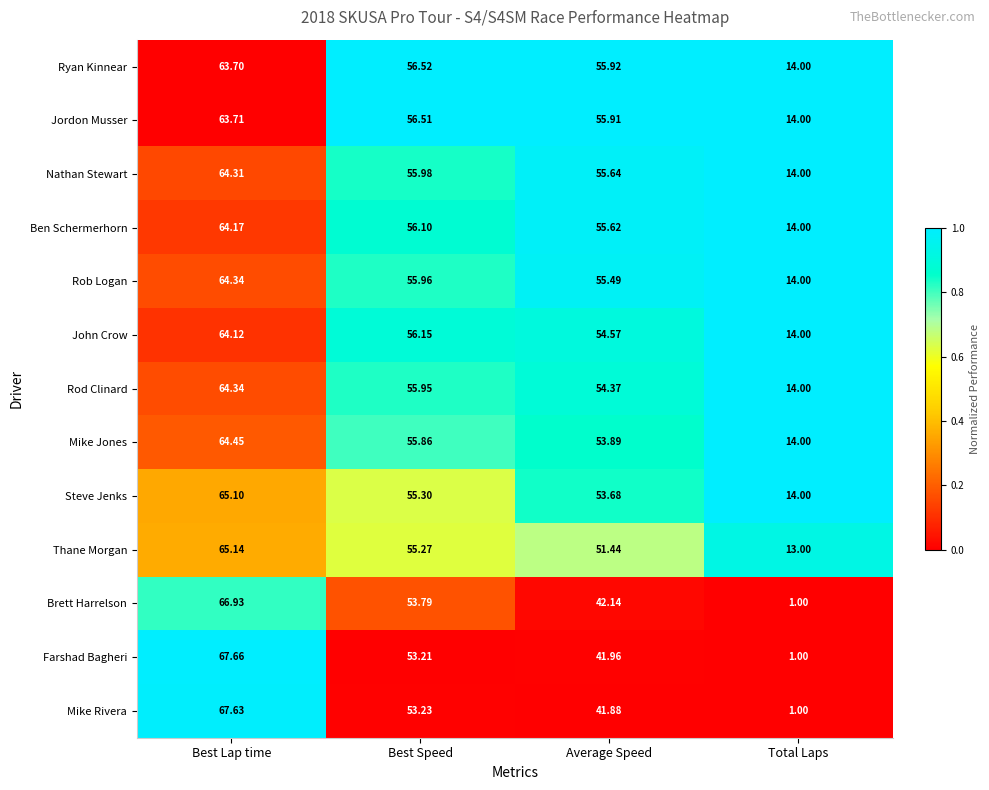

Between Best Lap time and Total Laps, which series saw the biggest shift?

Farshad Bagheri